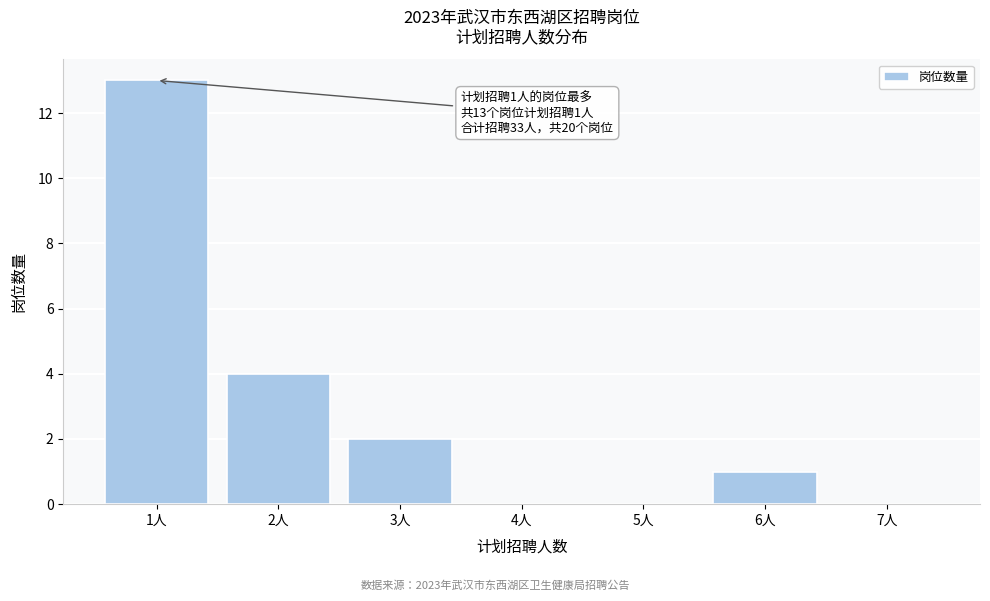

Reading left to right, what are all the values shown in this chart?

1人=13	2人=4	3人=2	4人=0	5人=0	6人=1	7人=0